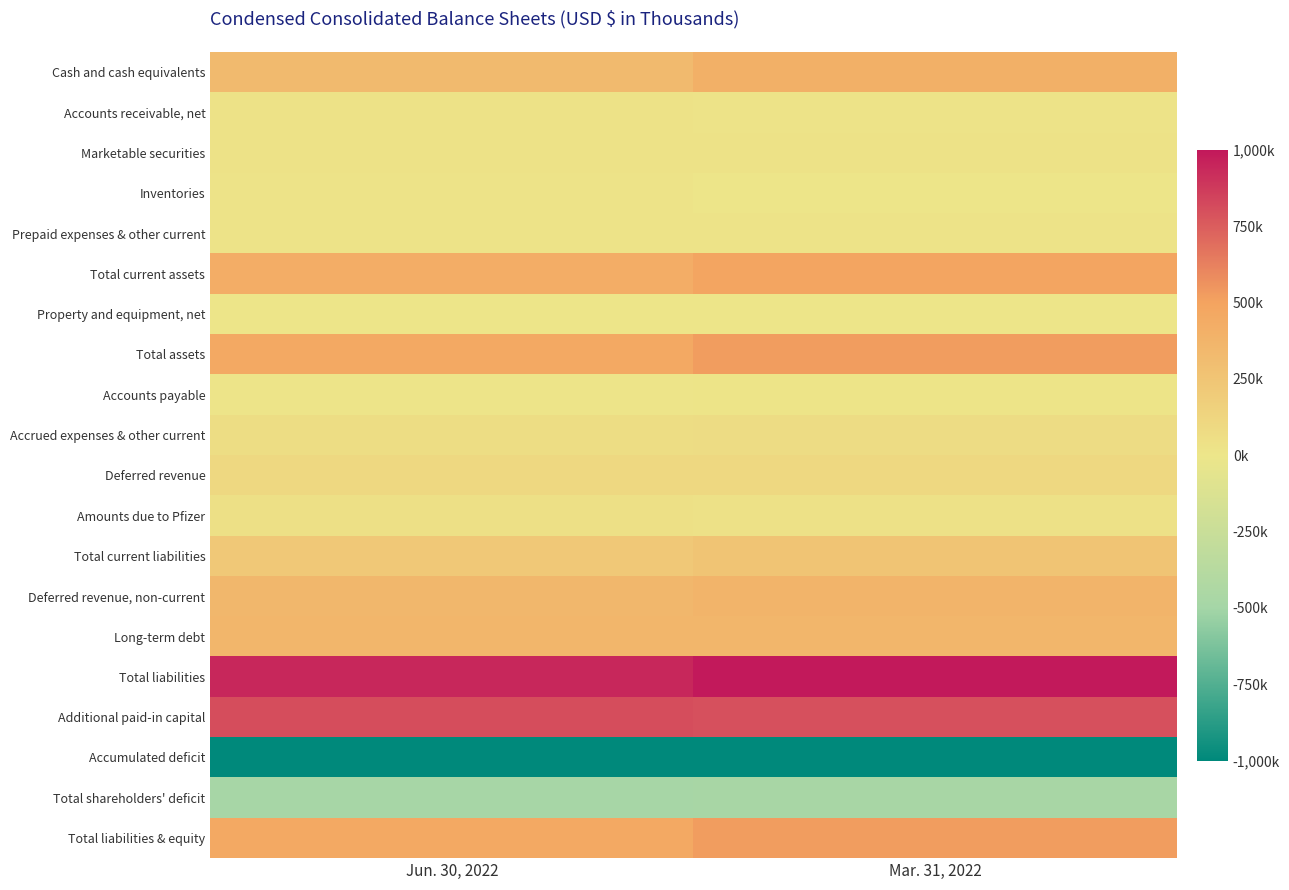

At how many categories does at least one series exceed 780430?

2